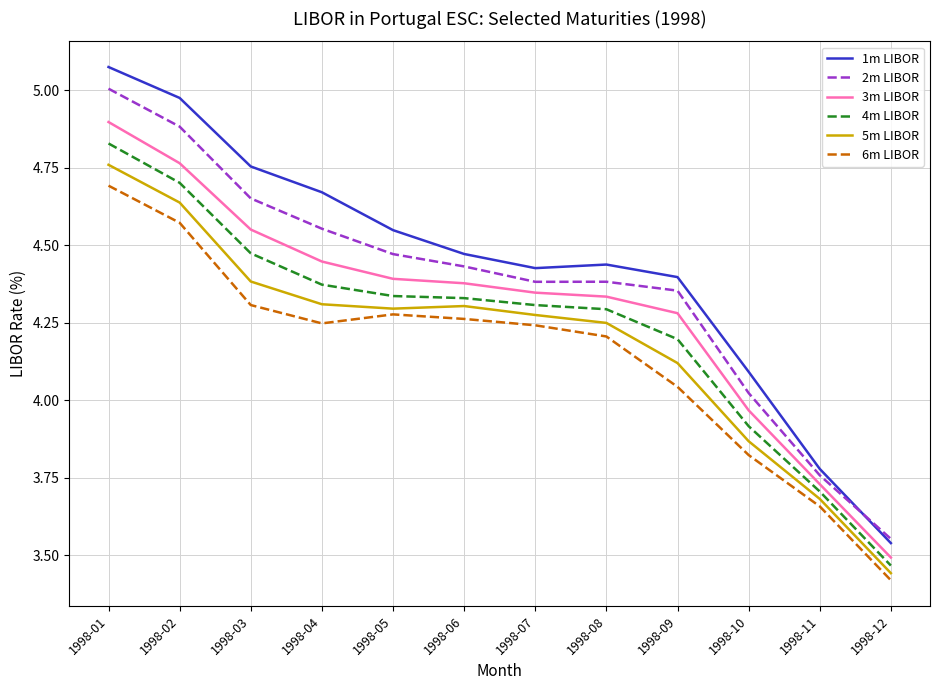

Rank the series at 1998-11 from lowest to highest value.

6m LIBOR, 5m LIBOR, 4m LIBOR, 3m LIBOR, 2m LIBOR, 1m LIBOR